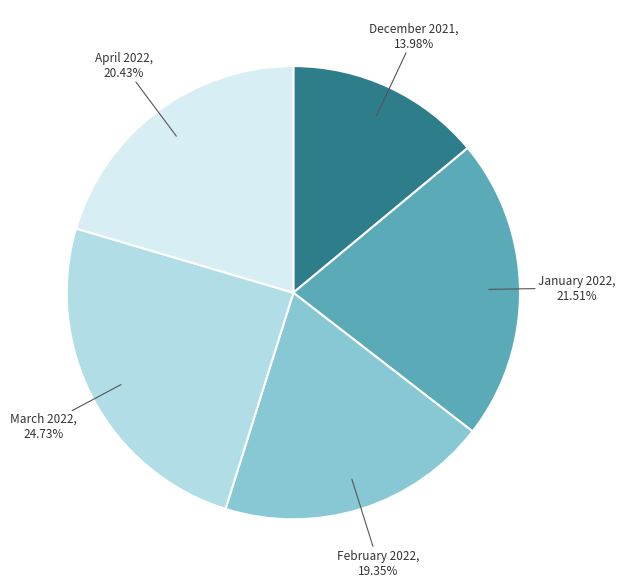

How many segments does this pie chart have?

5